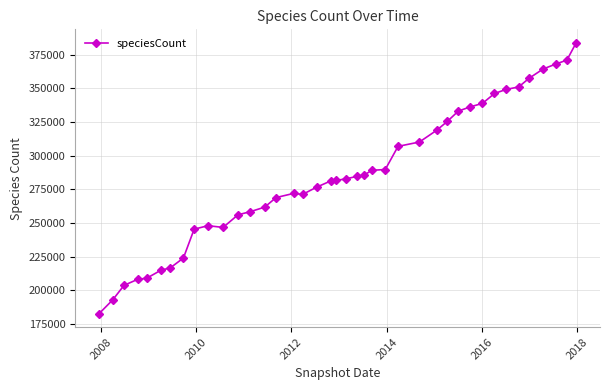

What is the value of the 39th point from the left?

371000